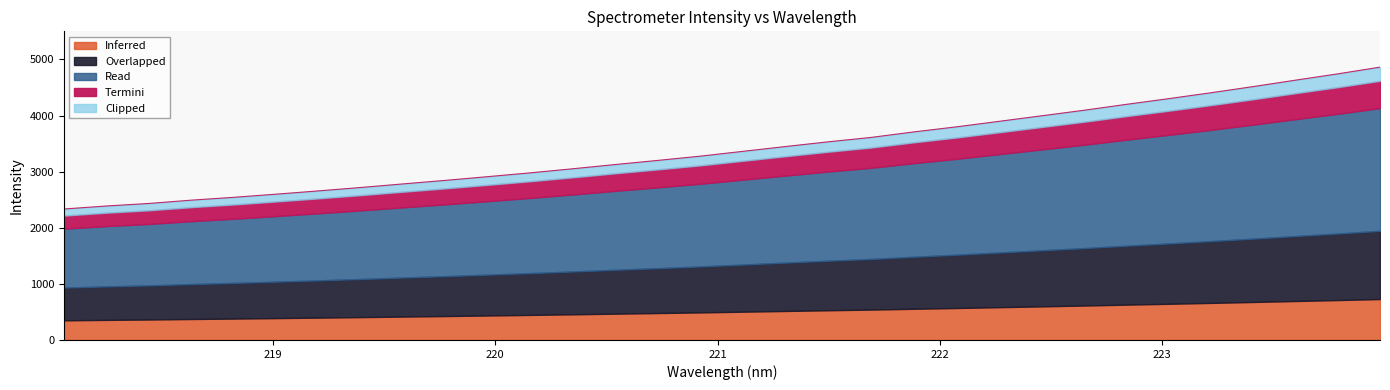

Between 219.3979 and 223.2172, which is larger?

223.2172